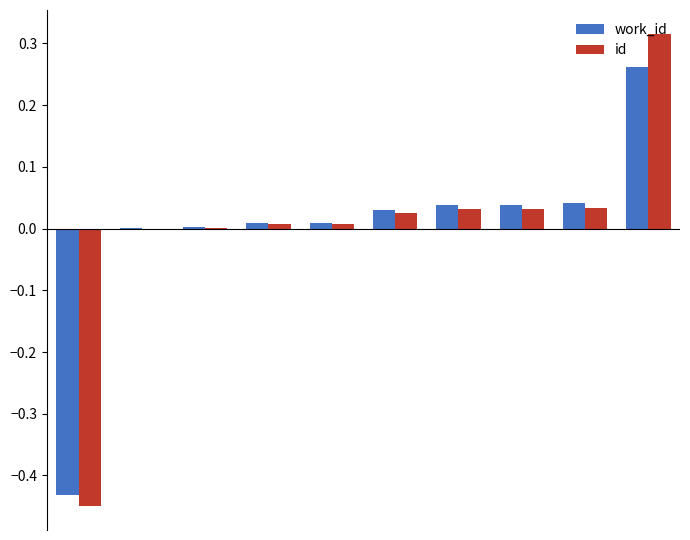

How many categories are shown in the chart?

10